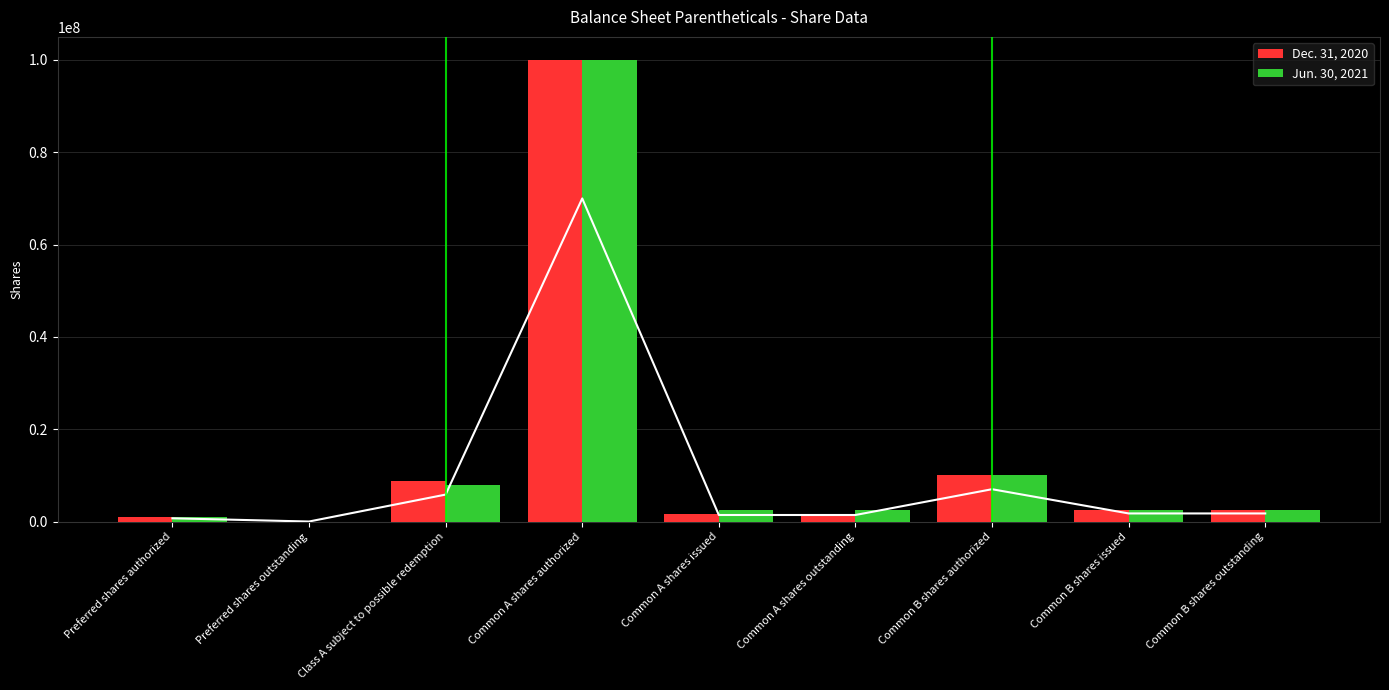

Reading left to right, extract all data points from this chart.

Dec. 31, 2020: 1000000	0	8801384	100000000	1553616	1553616	10000000	2500000	2500000
Jun. 30, 2021: 1000000	0	7870157	100000000	2484843	2484843	10000000	2500000	2500000